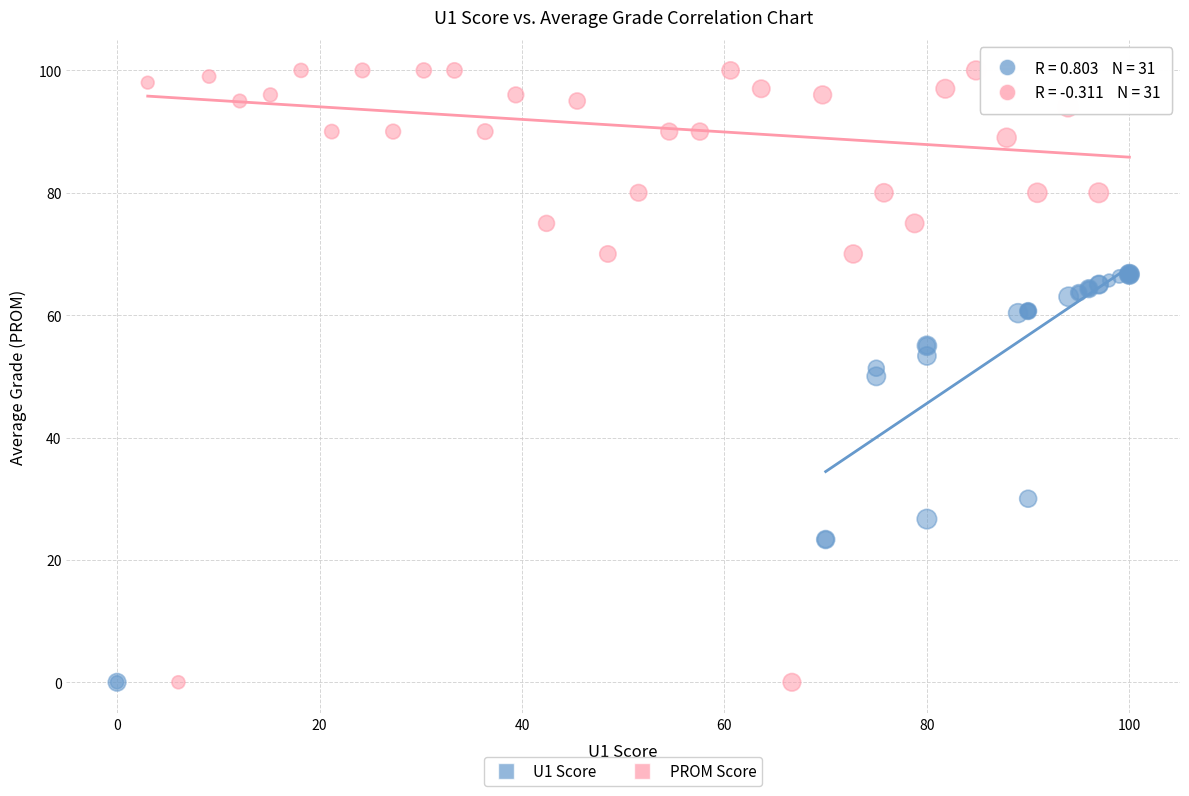

Which series has the largest Y range (max minus min)?

PROM Score